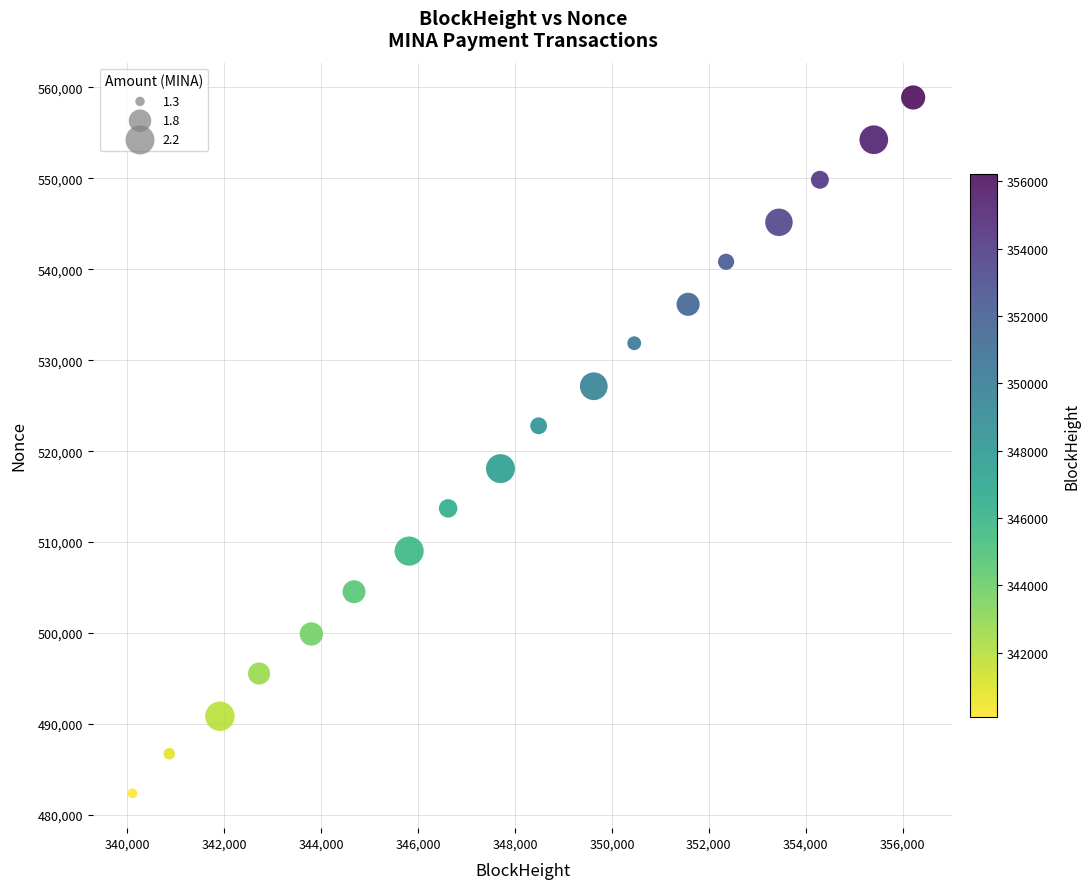

What is the range of X values (max minus min)?

16115